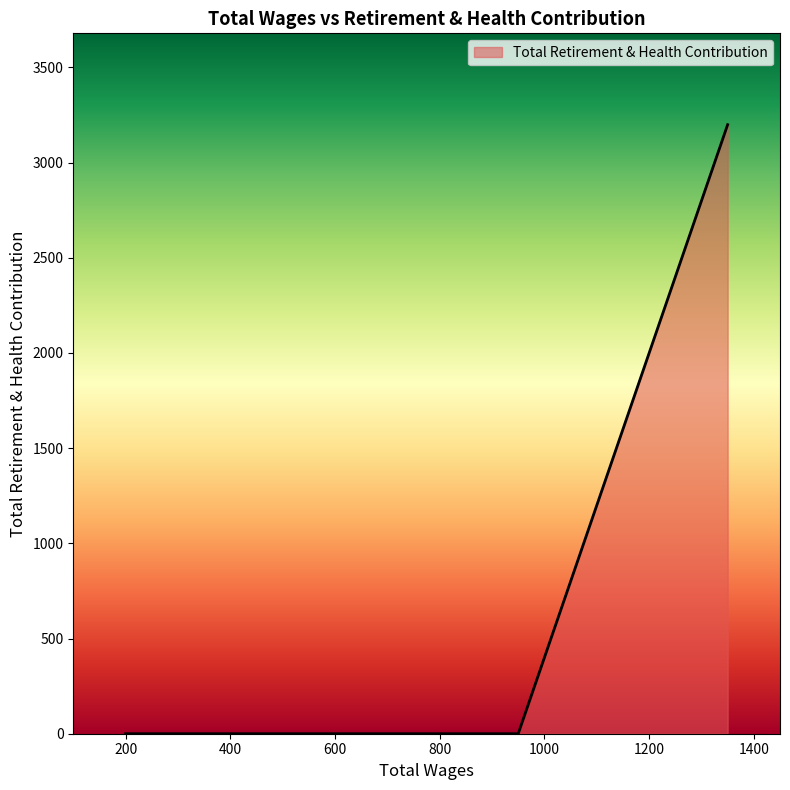

What is the greatest value displayed?

3199